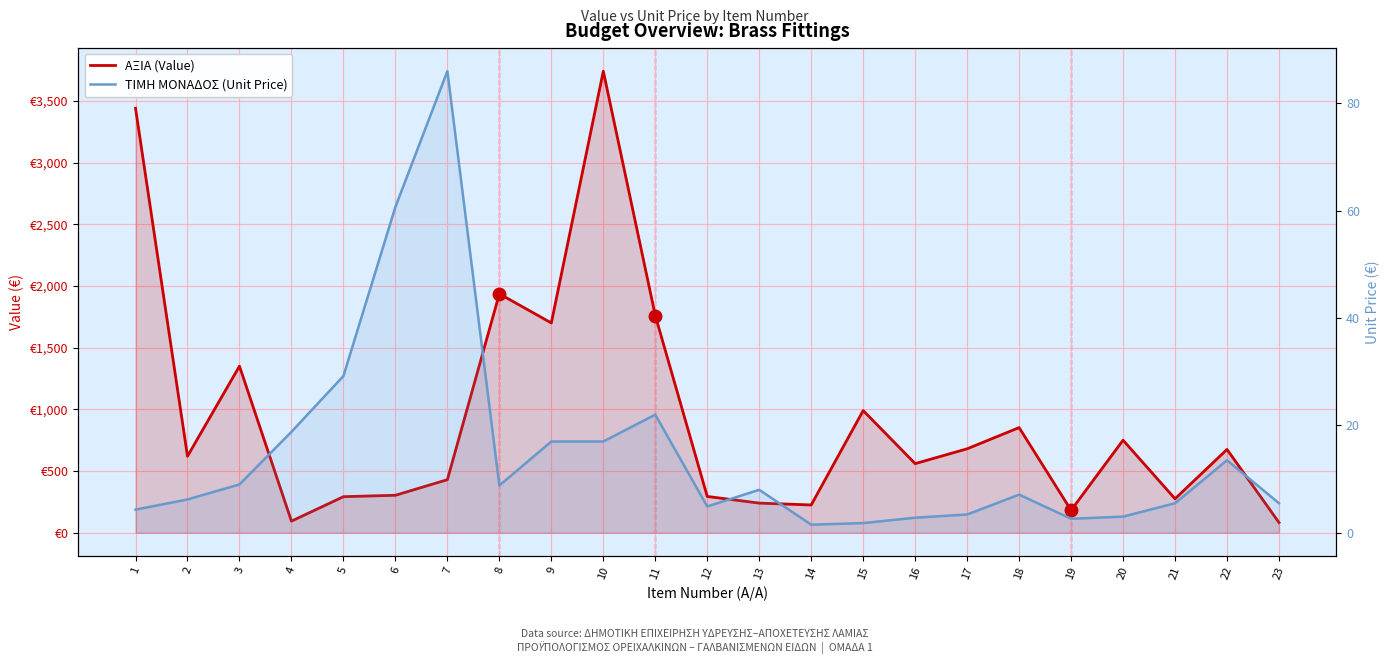

What are all the series names shown in the legend?

ΑΞΙΑ (Value), ΤΙΜΗ ΜΟΝΑΔΟΣ (Unit Price)